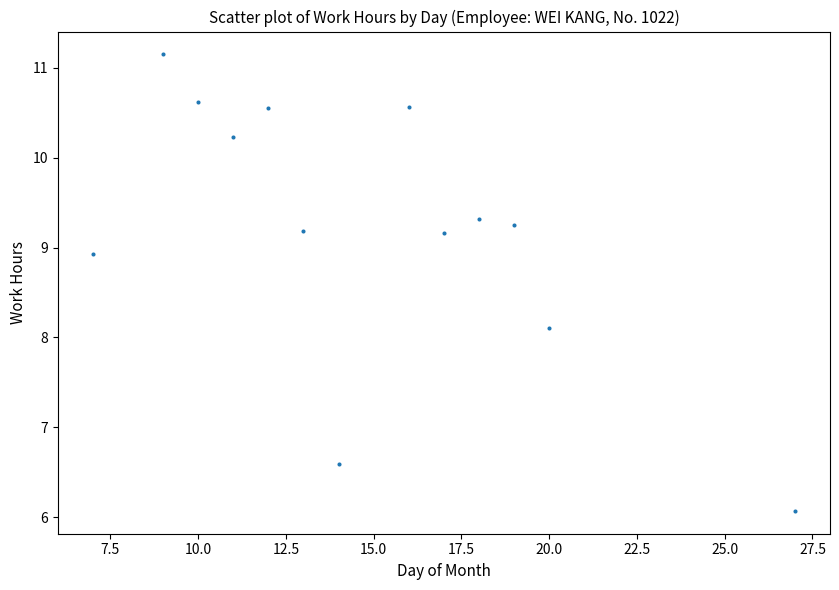

What is the range of X values (max minus min)?

20.0